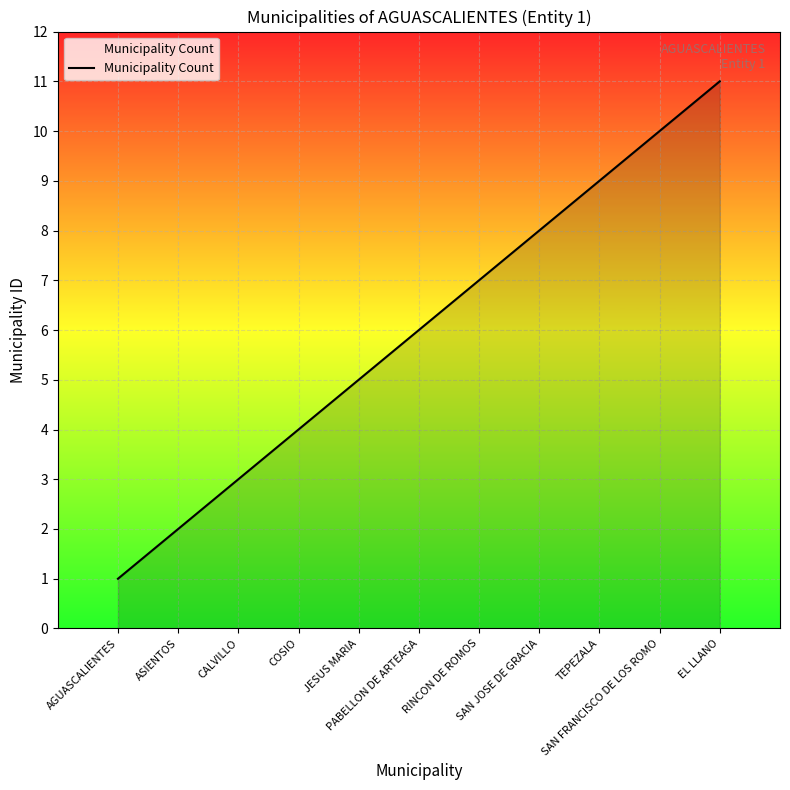

List the labels in order of value, largest first.

EL LLANO, SAN FRANCISCO DE LOS ROMO, TEPEZALA, SAN JOSE DE GRACIA, RINCON DE ROMOS, PABELLON DE ARTEAGA, JESUS MARIA, COSIO, CALVILLO, ASIENTOS, AGUASCALIENTES